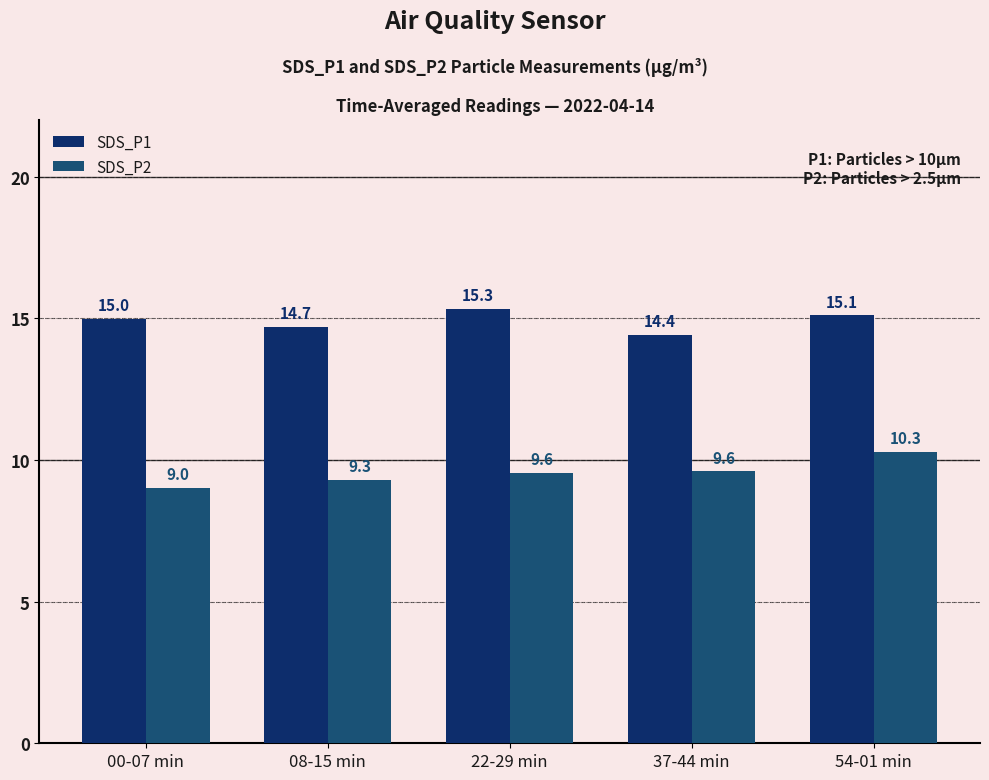

What is the difference between the highest and lowest values at 00-07 min?

6.0